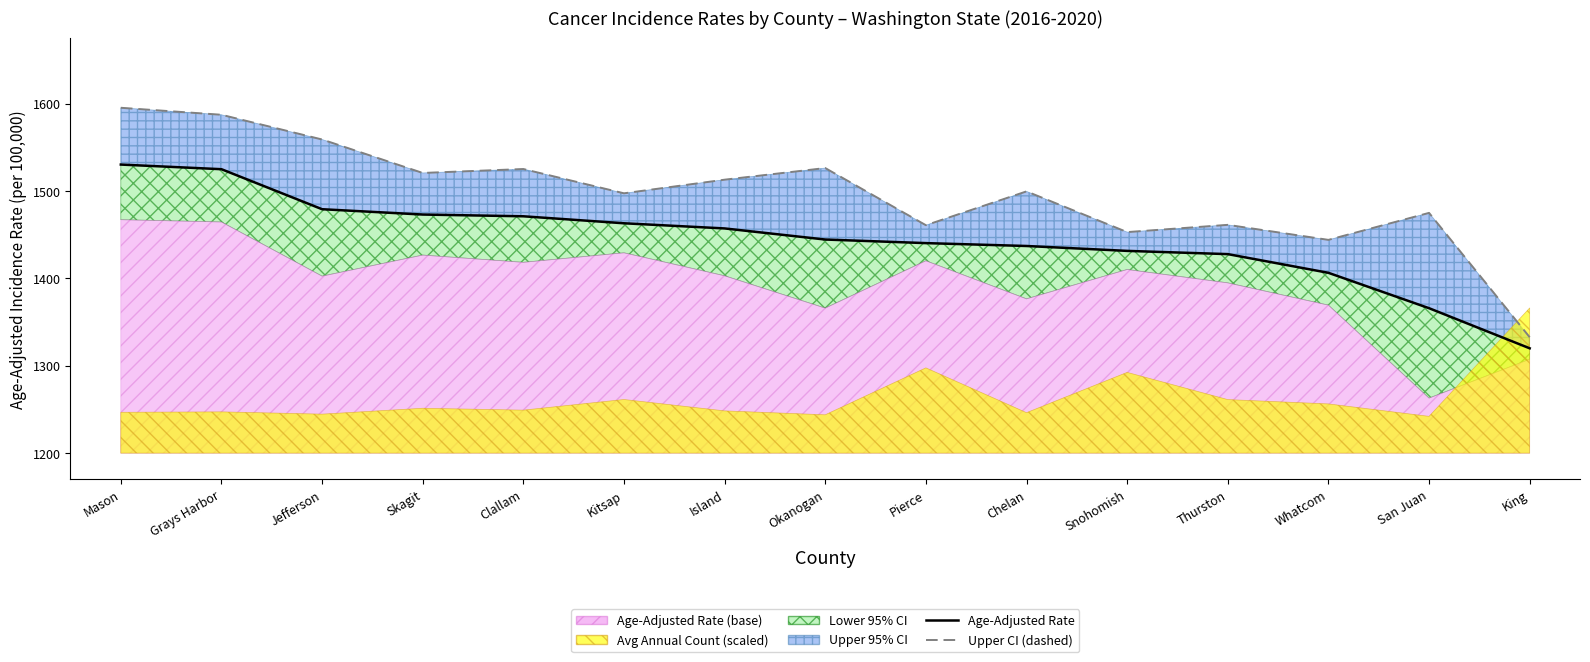

What value does the Upper CI (dashed) series have at Thurston?

1461.2